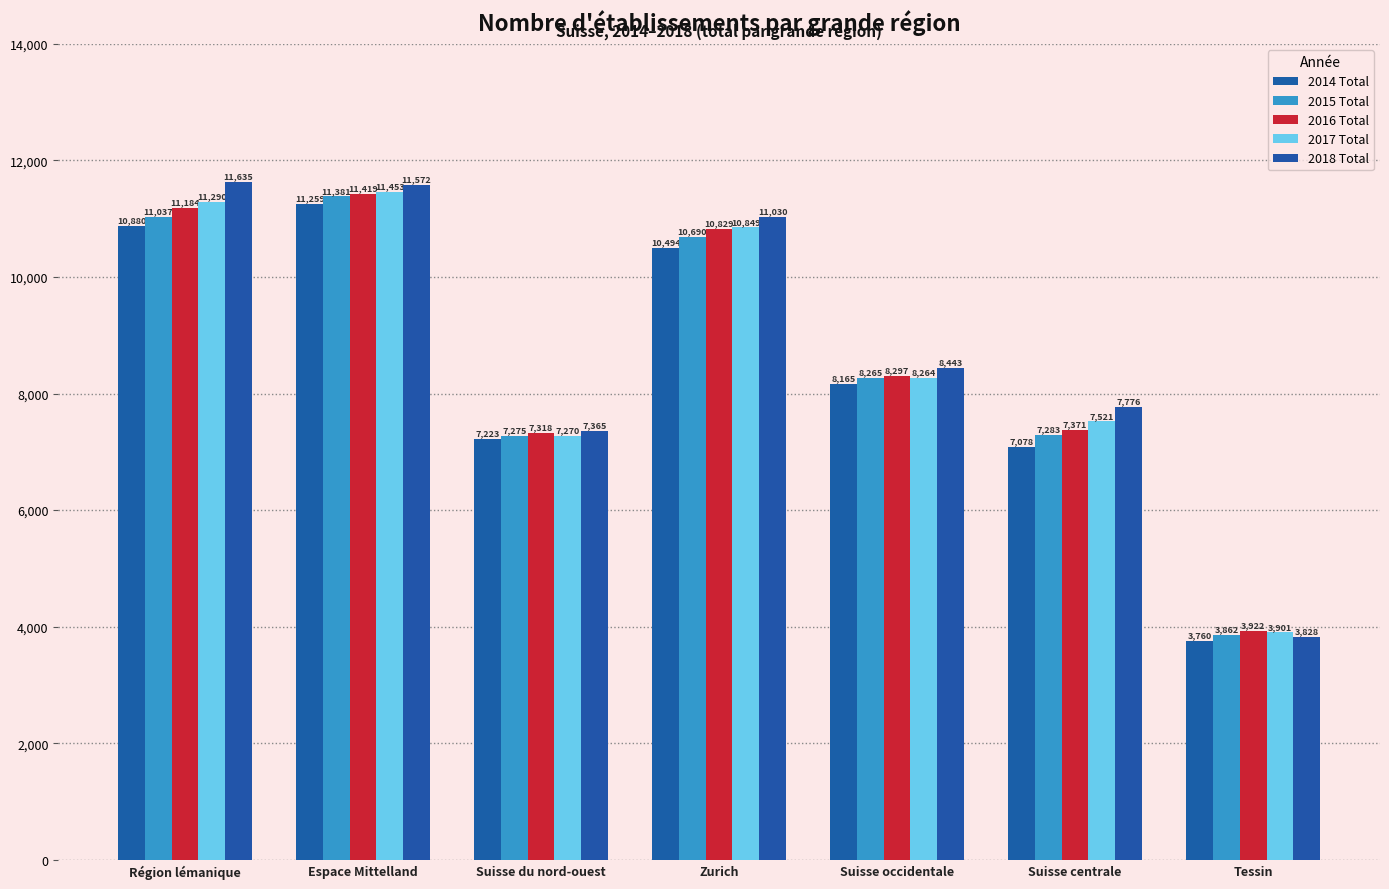

At how many categories does at least one series exceed 8910?

3